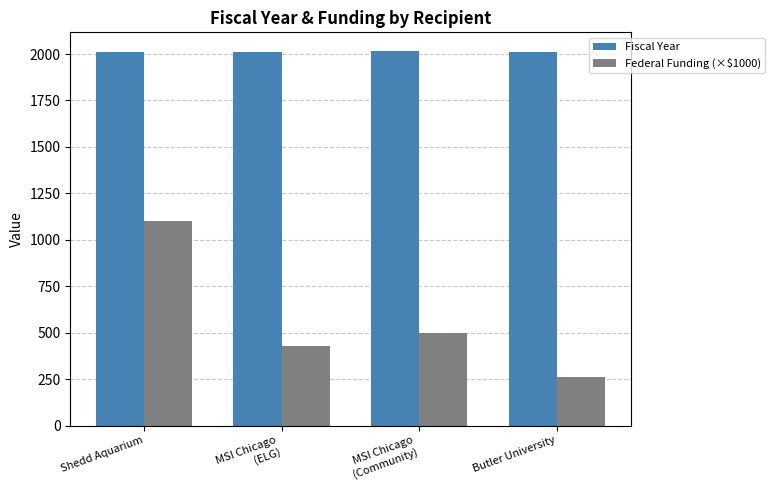

How many values in the Federal Funding (×$1000) series are below 498?

2